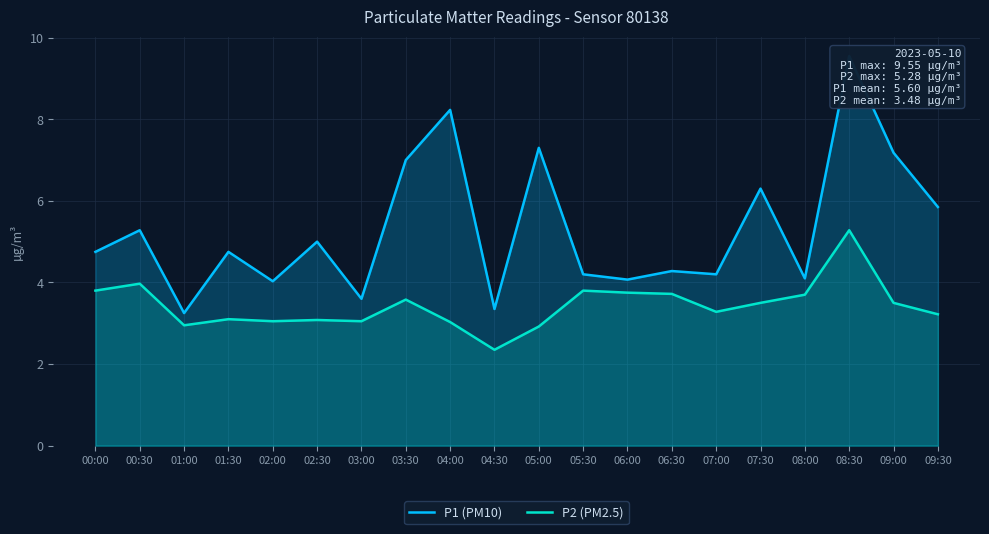

What is the difference between the P1 (PM10) values at 05:30 and 08:30?

5.4